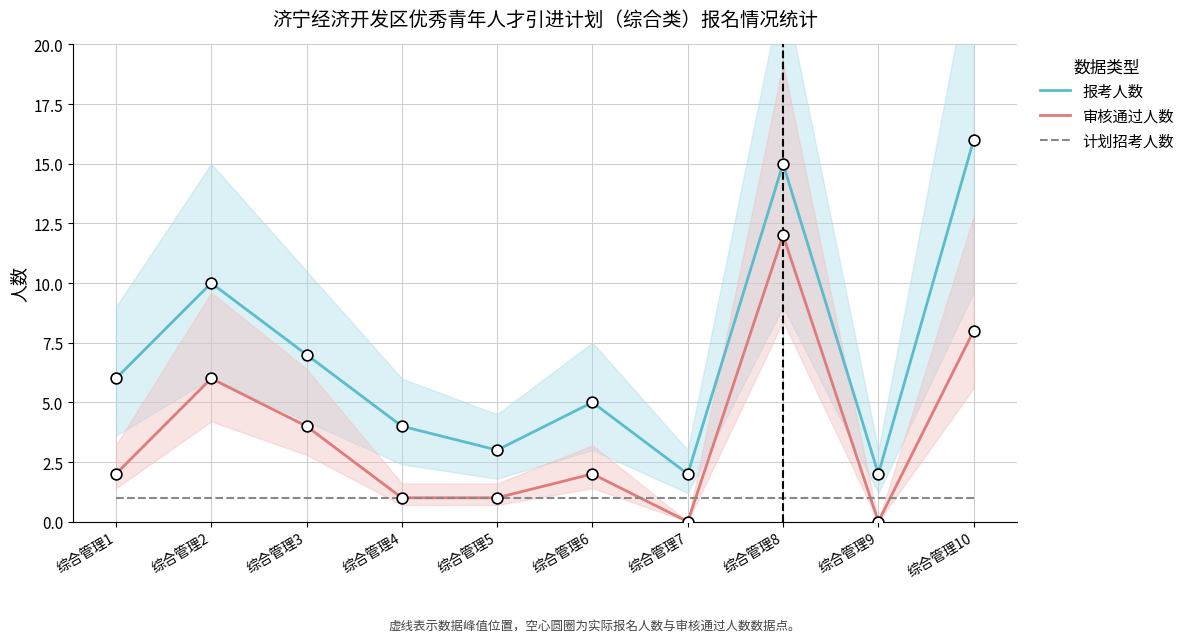

Which series has the largest total across all categories?

报考人数